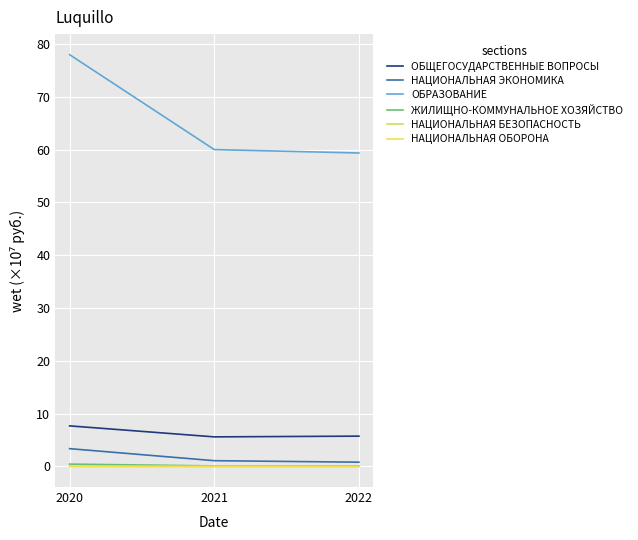

Which category has the highest value in the ОБЩЕГОСУДАРСТВЕННЫЕ ВОПРОСЫ series?

2020